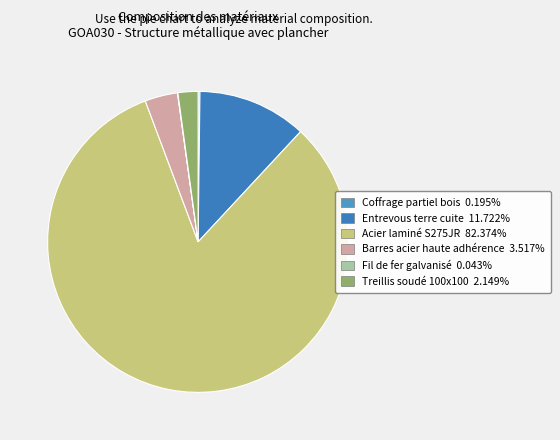

Is it true that Fil de fer galvanisé is 0% of the pie?

True